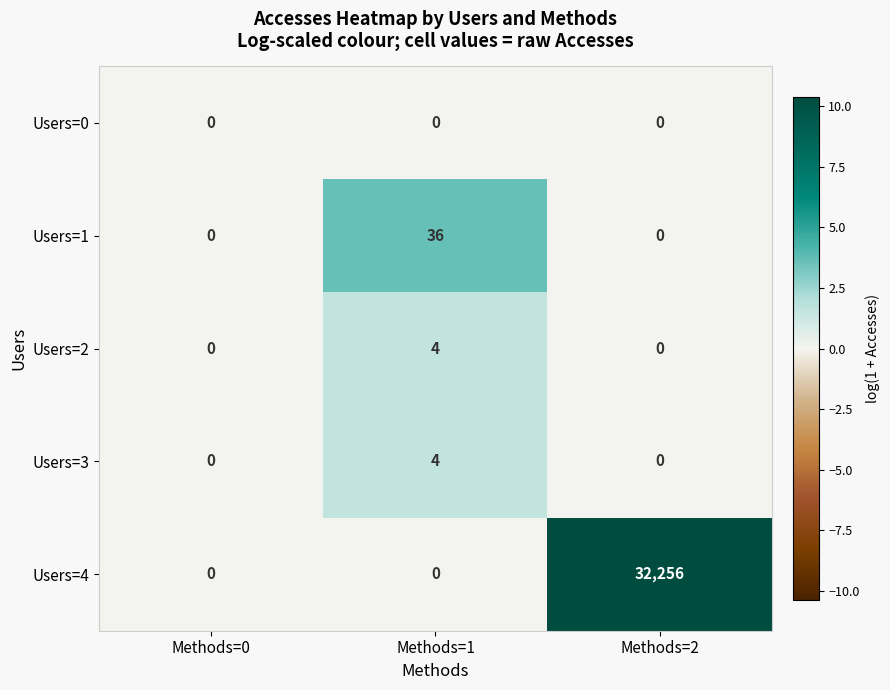

Reading left to right, what are all the values shown in this chart?

Users=0: 0	0	0
Users=1: 0	36	0
Users=2: 0	4	0
Users=3: 0	4	0
Users=4: 0	0	32256